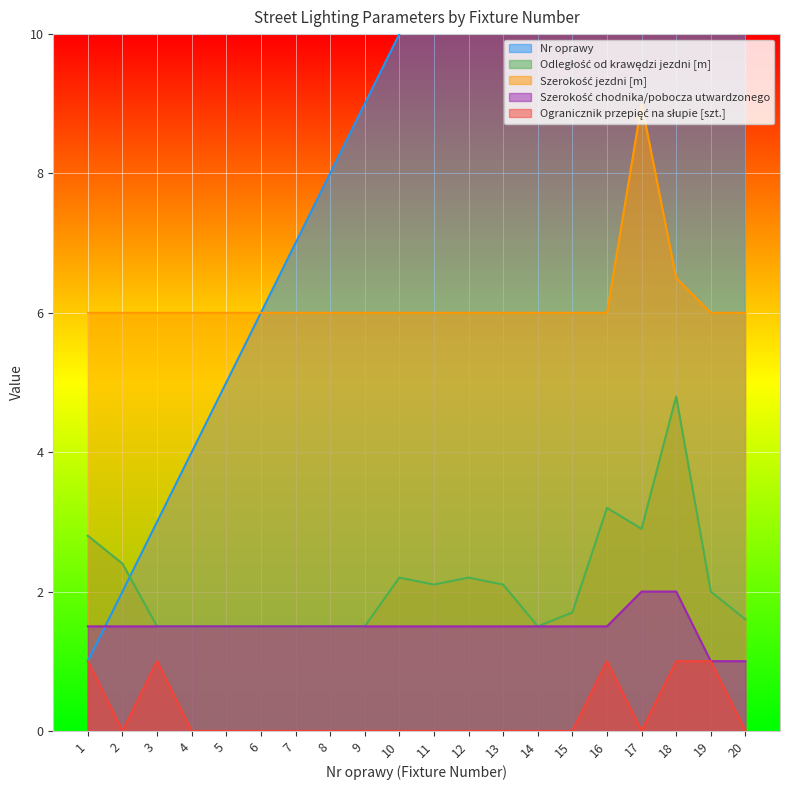

Does the chart display data point markers on the line(s)?

No